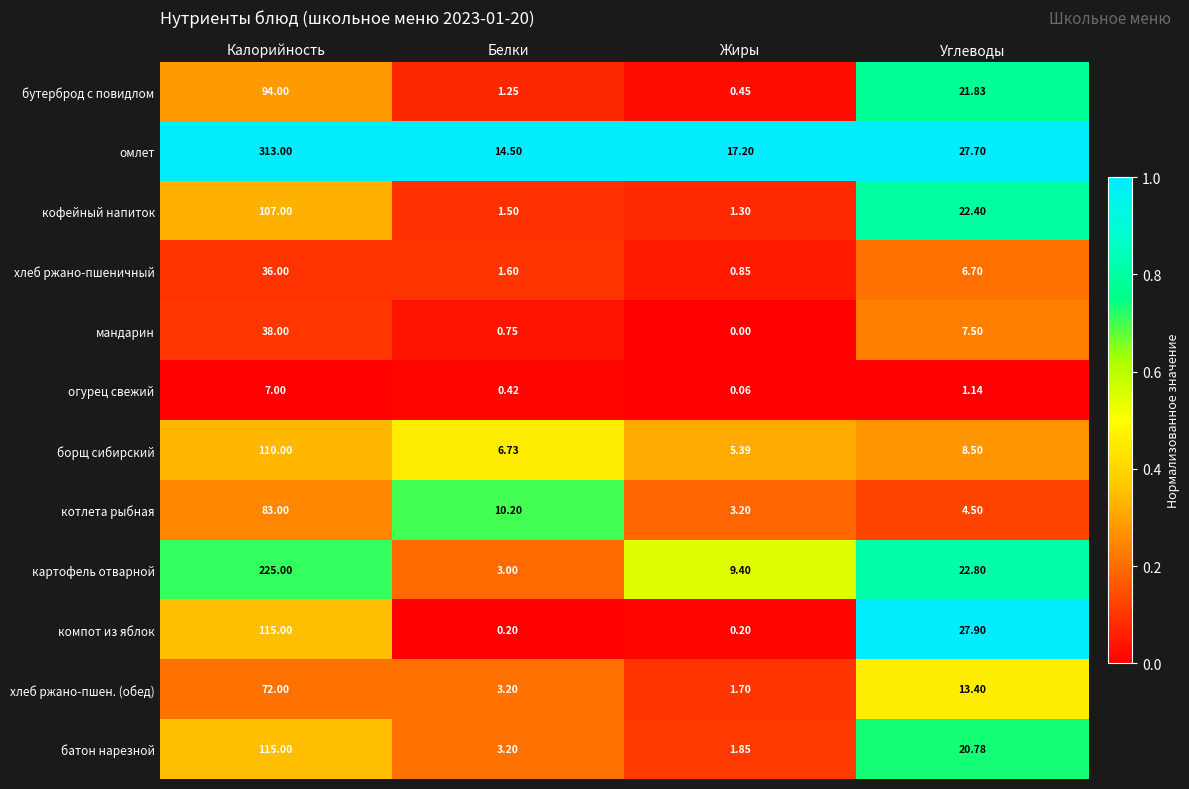

Which series changed the most between Белки and Углеводы?

компот из яблок